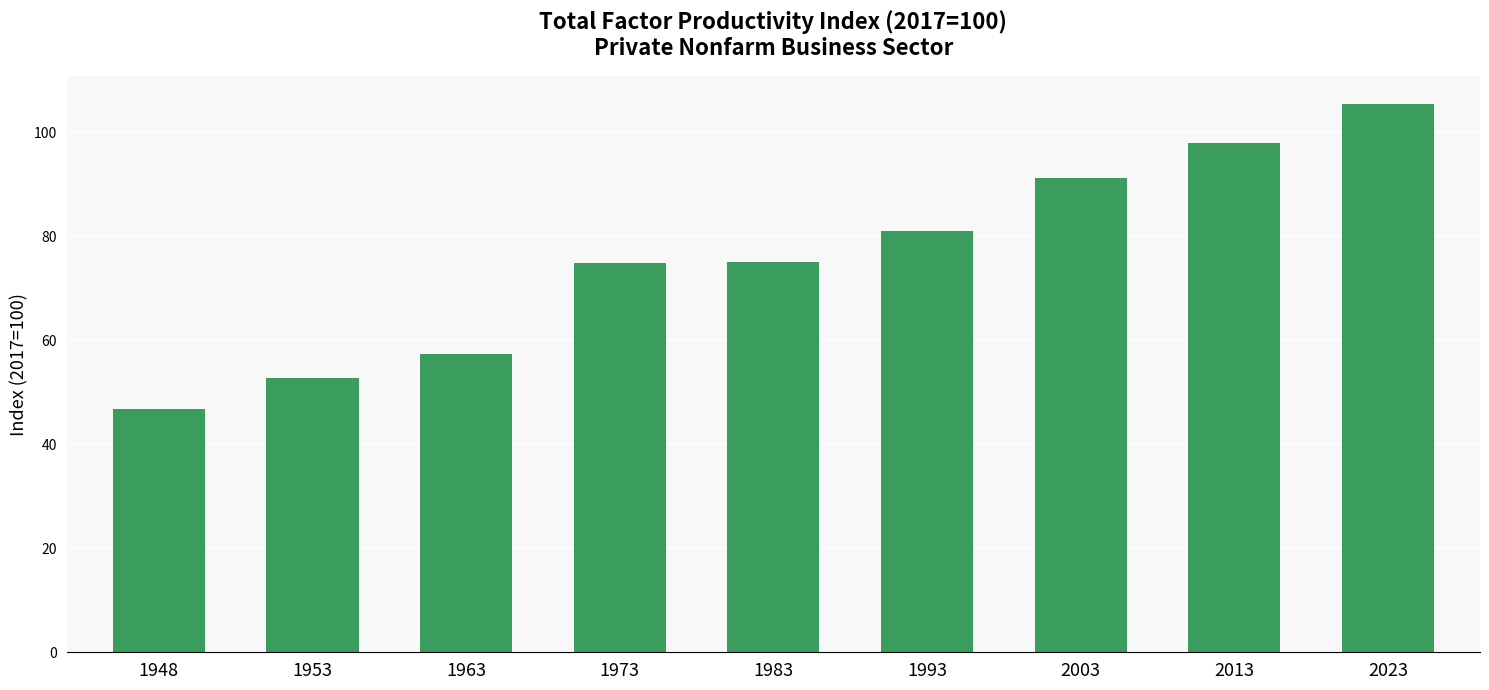

The chart shows a value of 91.3 at 2003. True or false?

True